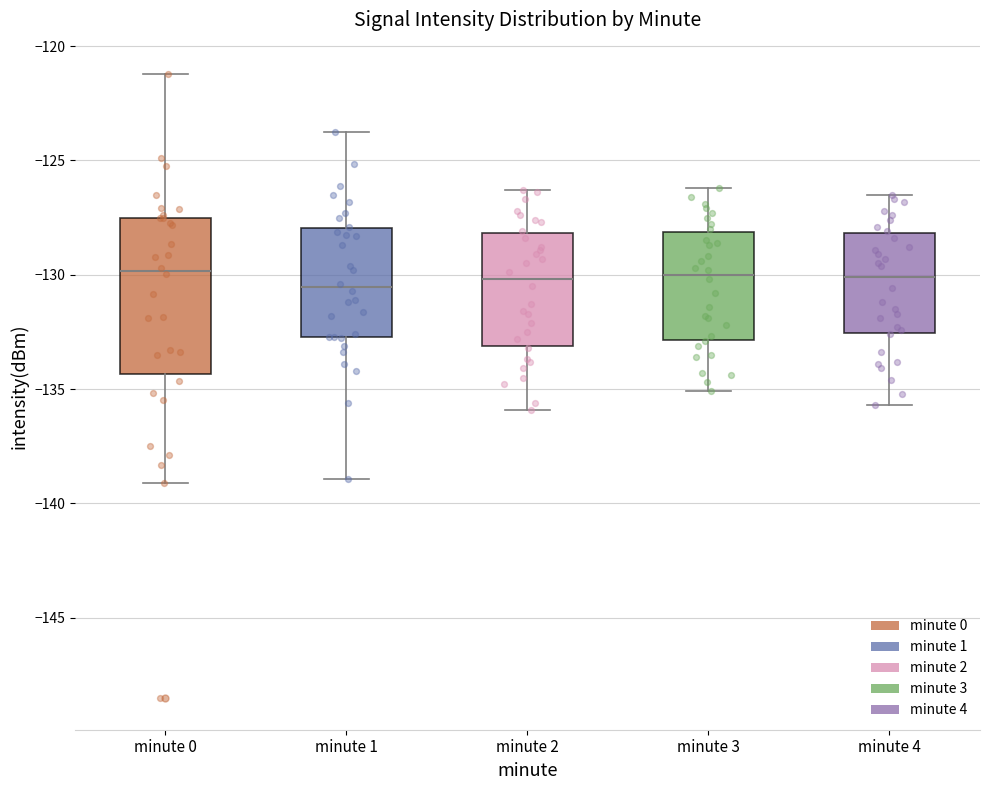

Reading left to right, read every box against the y-axis: the position of its median line, the range the box covers, and the ends of its whiskers. The values are not printed on the chart, so give them approximately, as read against the axis.

minute 0: median -130.0, box -134.5 to -127.5, whiskers -139.0 to -121.0
minute 1: median -130.5, box -132.5 to -128.0, whiskers -139.0 to -123.5
minute 2: median -130.0, box -133.0 to -128.0, whiskers -136.0 to -126.5
minute 3: median -130.0, box -133.0 to -128.0, whiskers -135.0 to -126.0
minute 4: median -130.0, box -132.5 to -128.0, whiskers -135.5 to -126.5